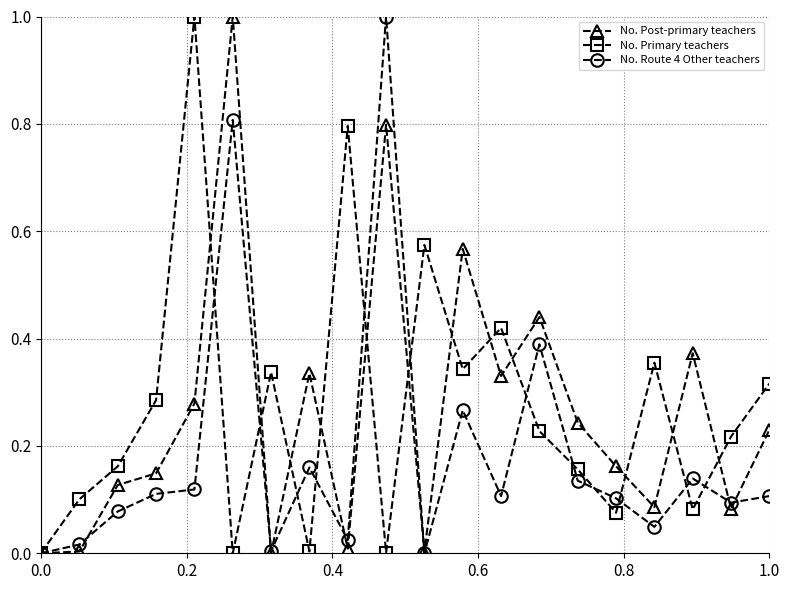

What is the highest value of the No. Primary teachers series?

1.0